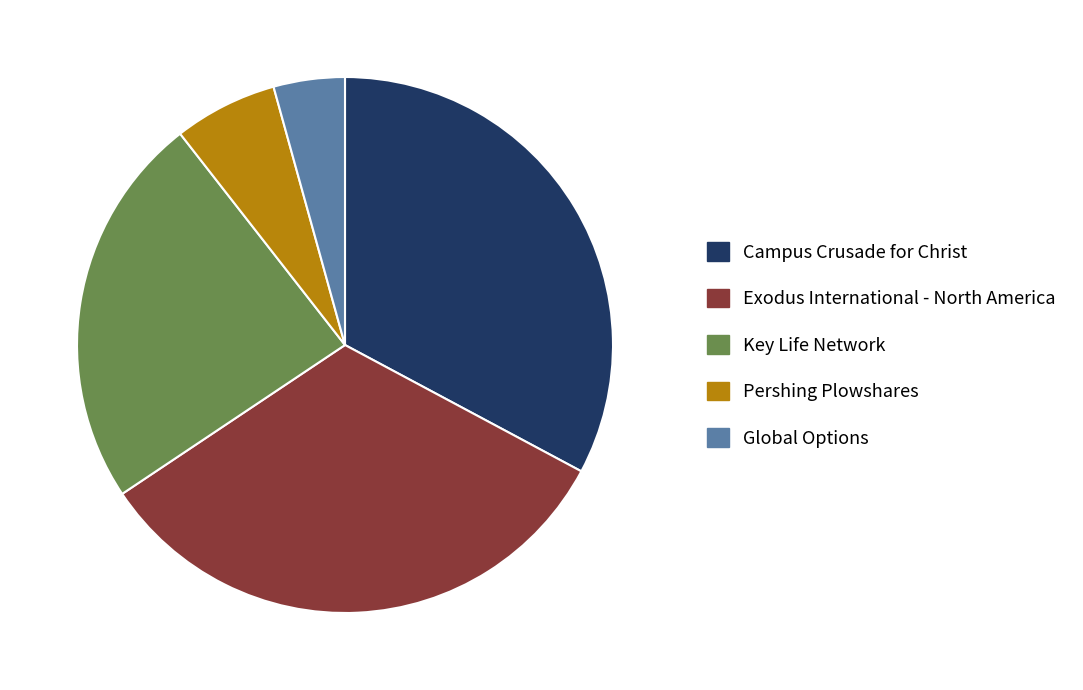

Combined, do Exodus International - North America and Global Options account for over 50%?

No